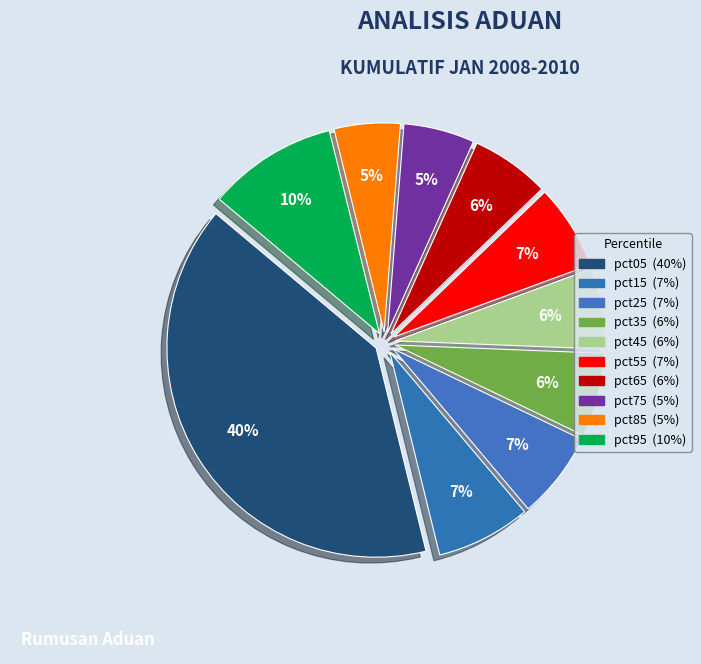

Rank the categories by value from lowest to highest.

pct85, pct75, pct65, pct45, pct35, pct55, pct25, pct15, pct95, pct05